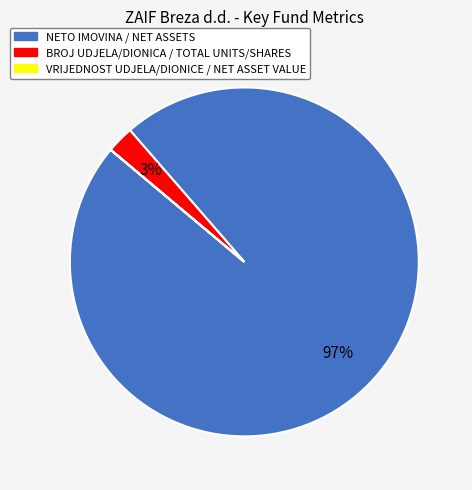

The BROJ UDJELA/DIONICA / TOTAL UNITS/SHARES slice represents 17% of the pie. True or false?

False